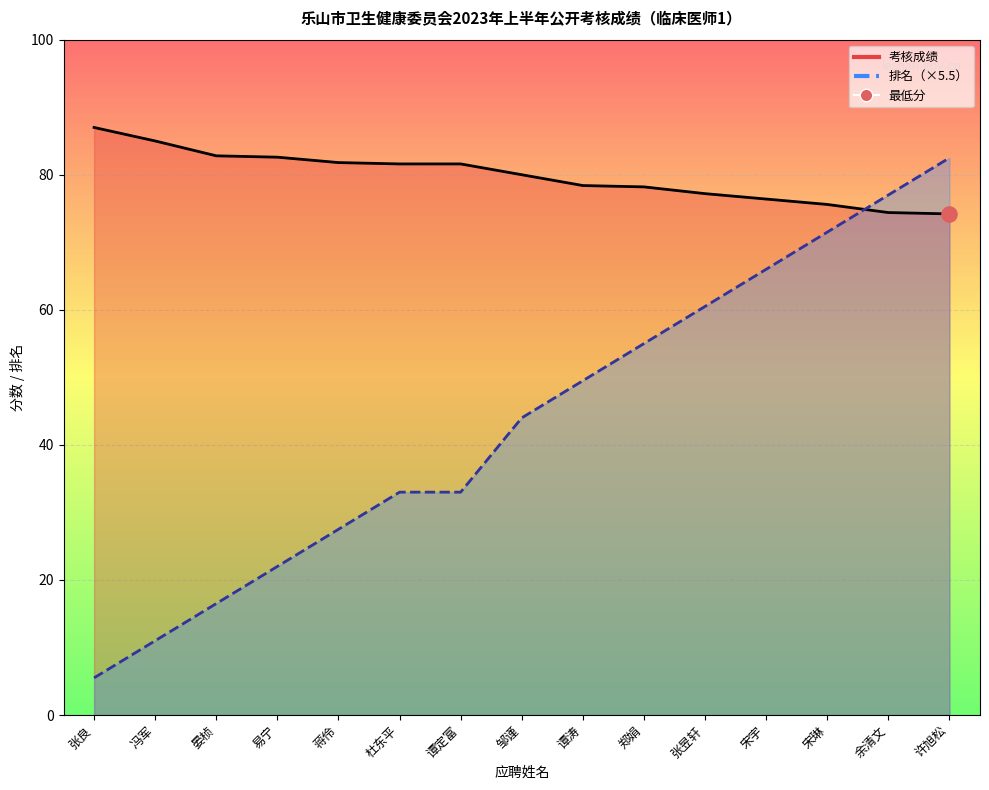

Which series contains the lowest Y value?

排名